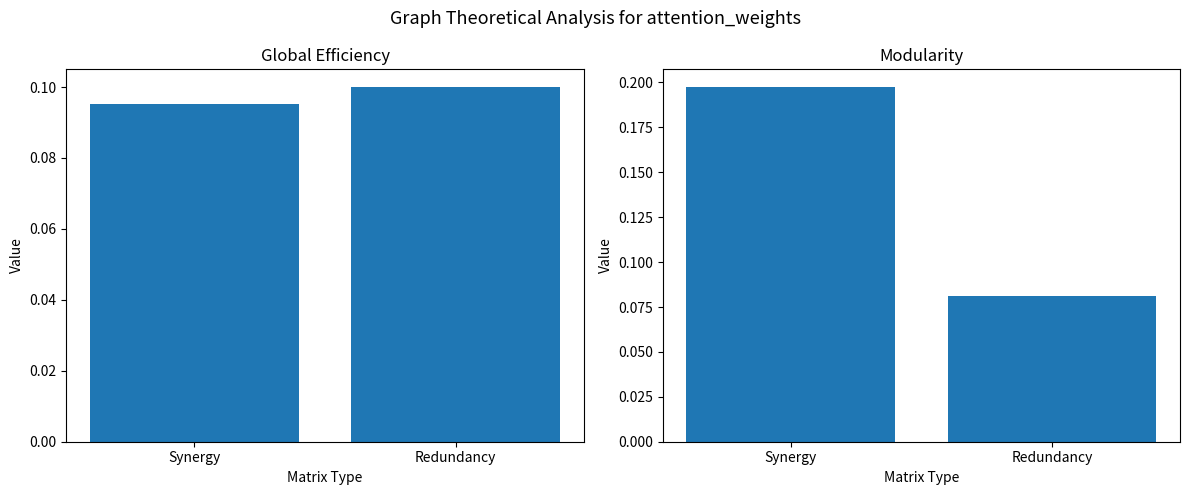

What value does the col_3 series have at Redundancy?

0.1